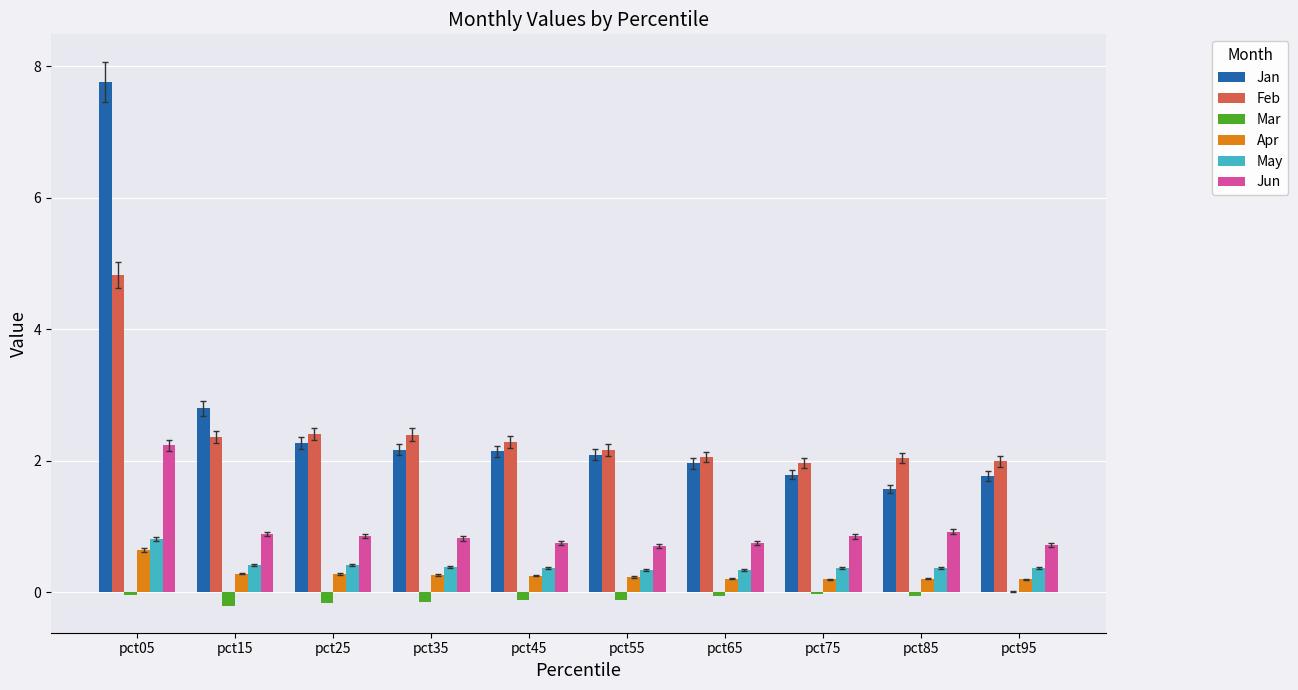

Which series has the largest total across all categories?

Jan